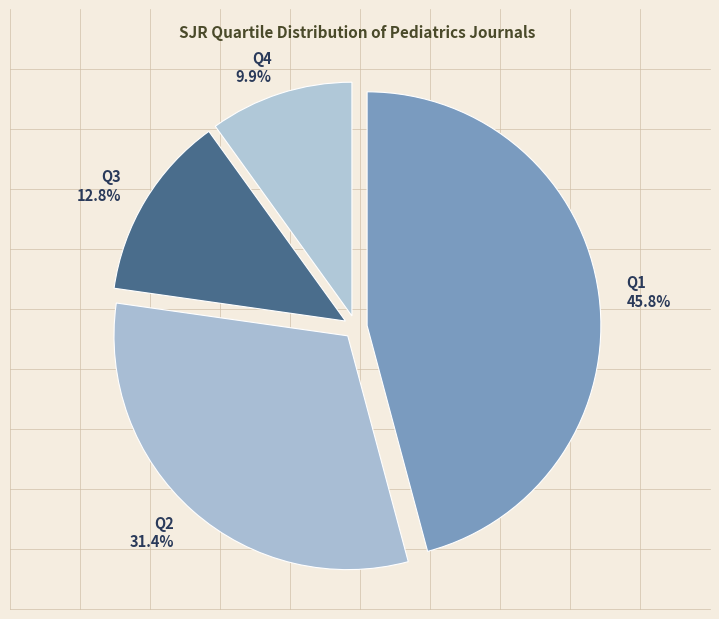

To the nearest percent, what percentage of the pie is Q4?

10%